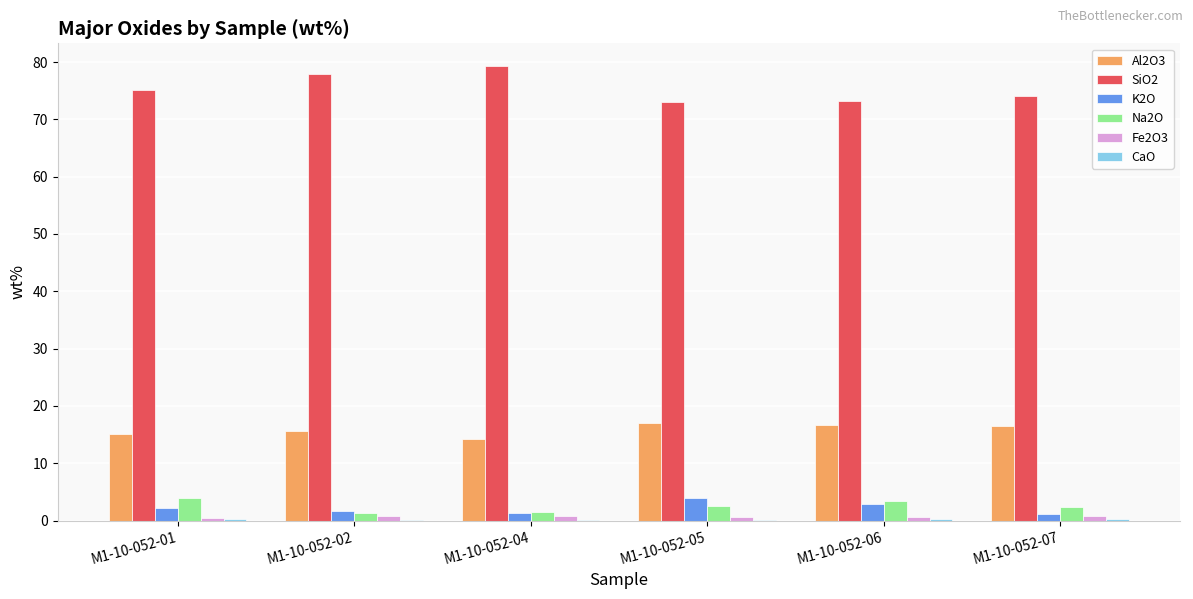

Which series has the largest total across all categories?

SiO2